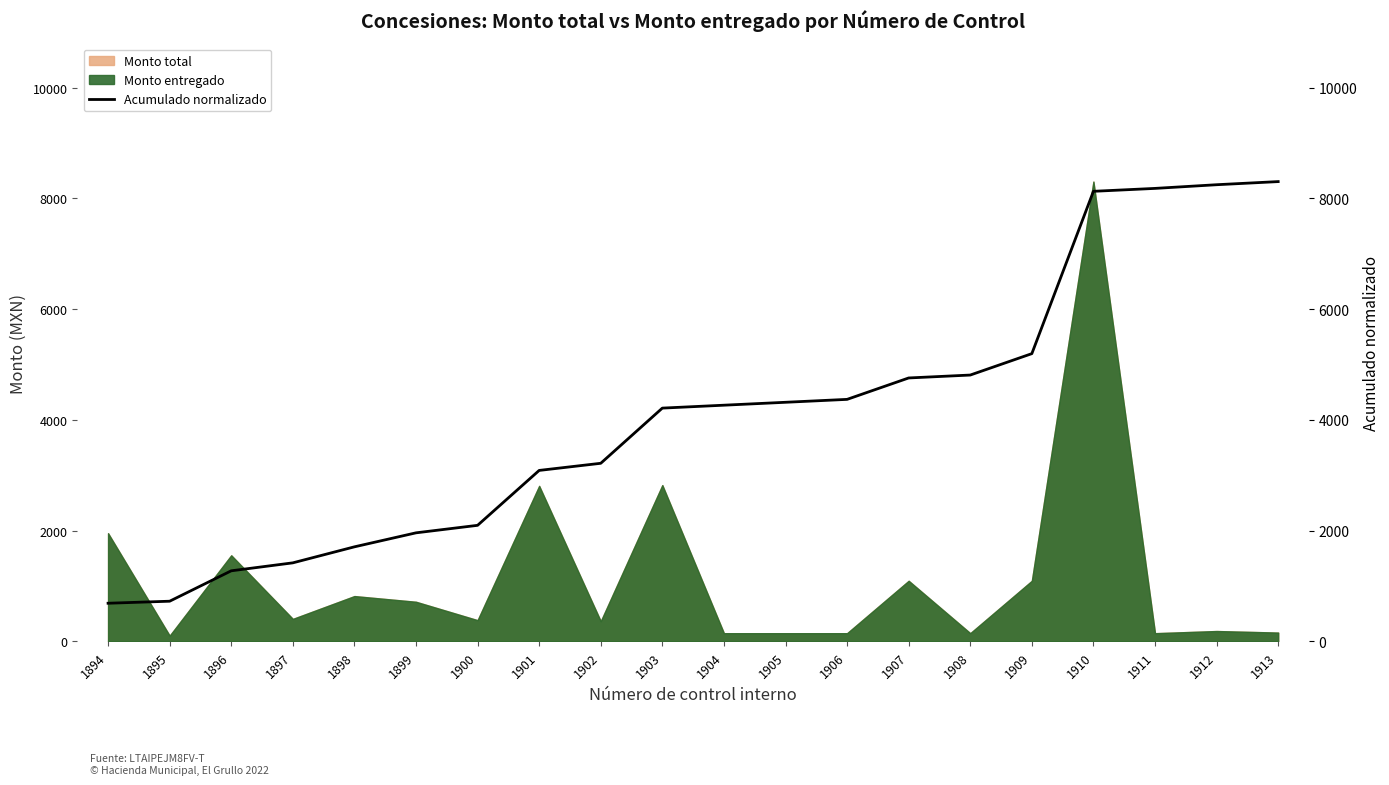

What is the value of the 6th point from the left?

1960.9